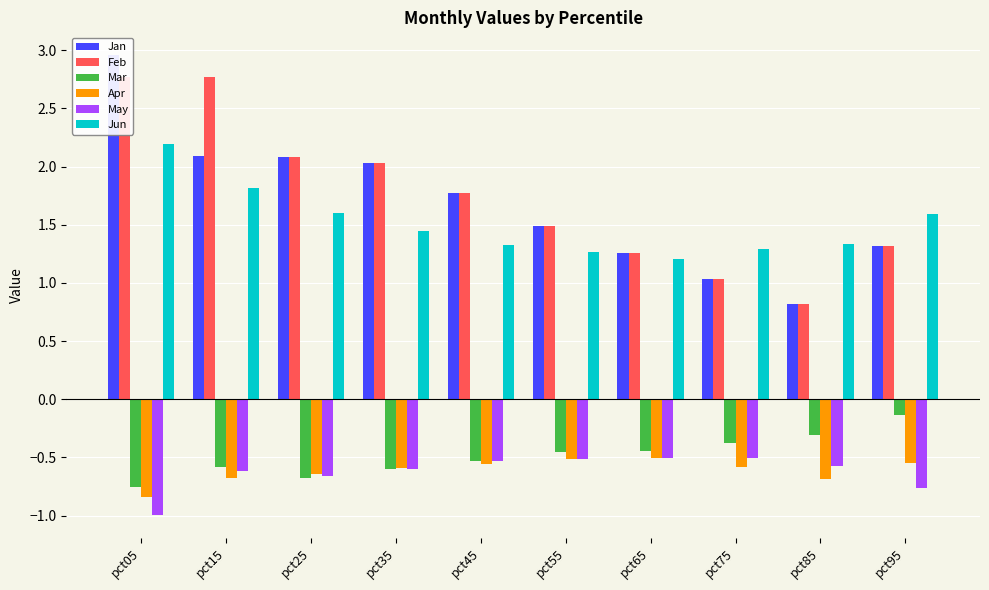

True or false: Apr has a value of -0.7 at pct55.

False